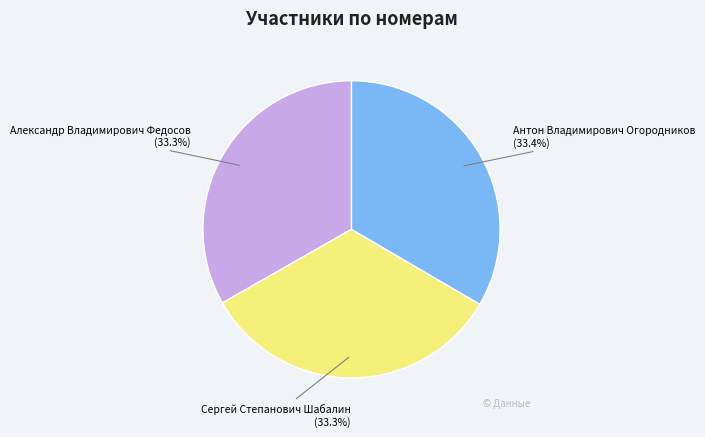

Combined, do Сергей Степанович Шабалин and Антон Владимирович Огородников account for over 50%?

Yes